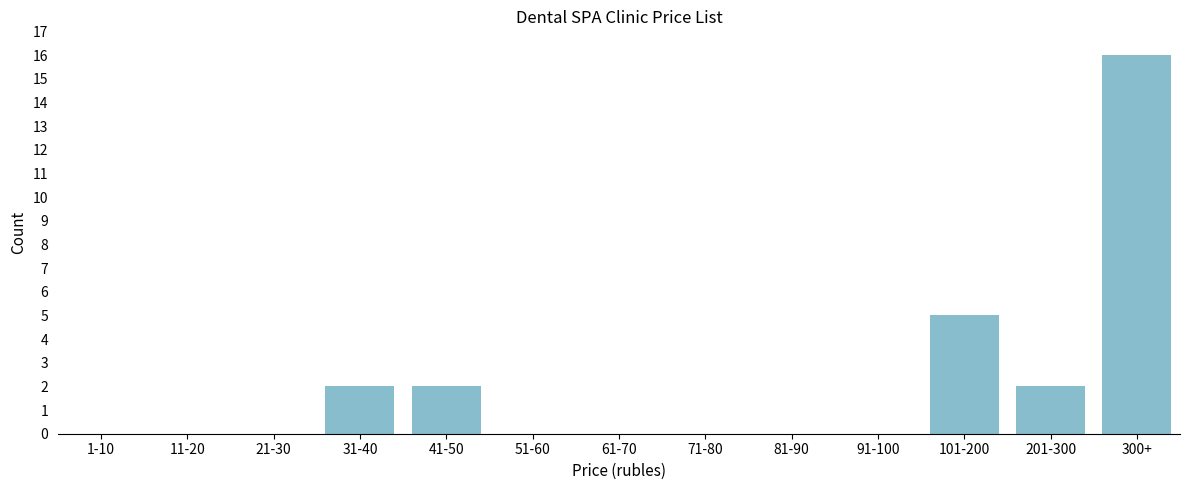

Reading left to right, what are all the values shown in this chart?

1-10=0	11-20=0	21-30=0	31-40=2	41-50=2	51-60=0	61-70=0	71-80=0	81-90=0	91-100=0	101-200=5	201-300=2	300+=16